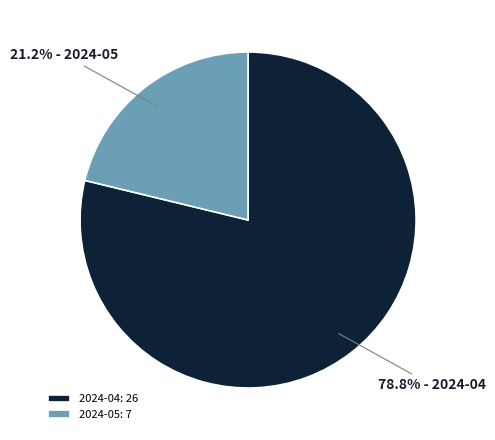

What portion of the pie excludes 2024-05?

78.8%